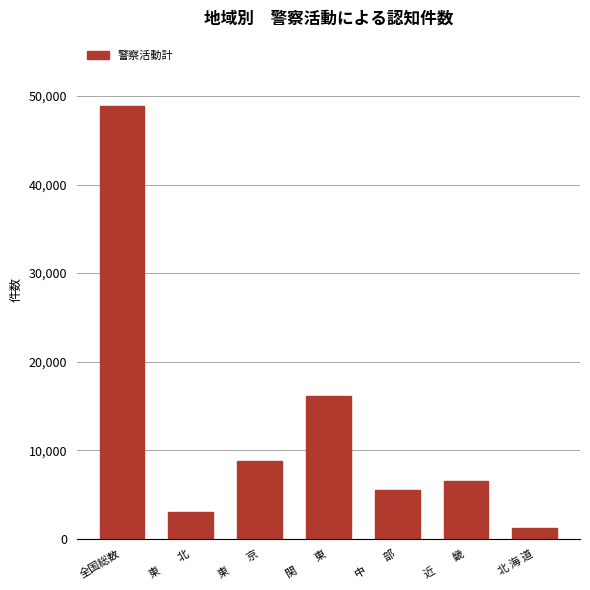

What is the change in value from 東　　北 to 近　　畿?

+3395